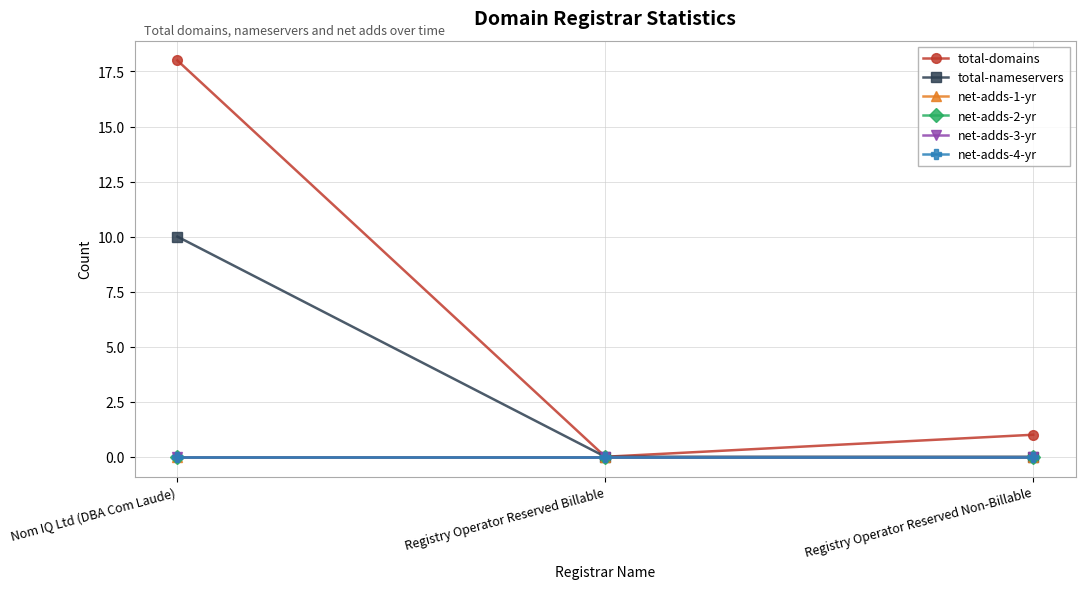

Is it true that total-domains equals 6 at Registry Operator Reserved Billable?

False